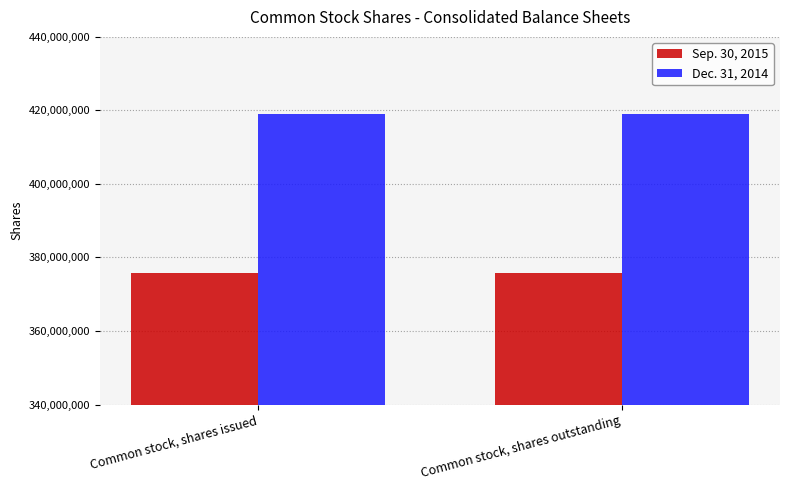

What is the greatest value displayed?

418977608